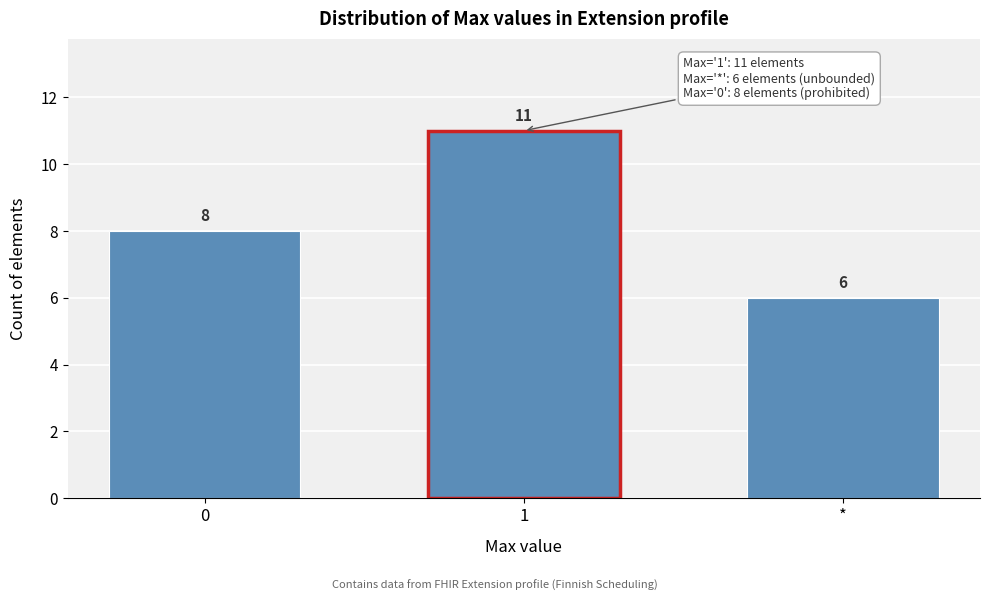

Reading left to right, what are all the values shown in this chart?

8	11	6